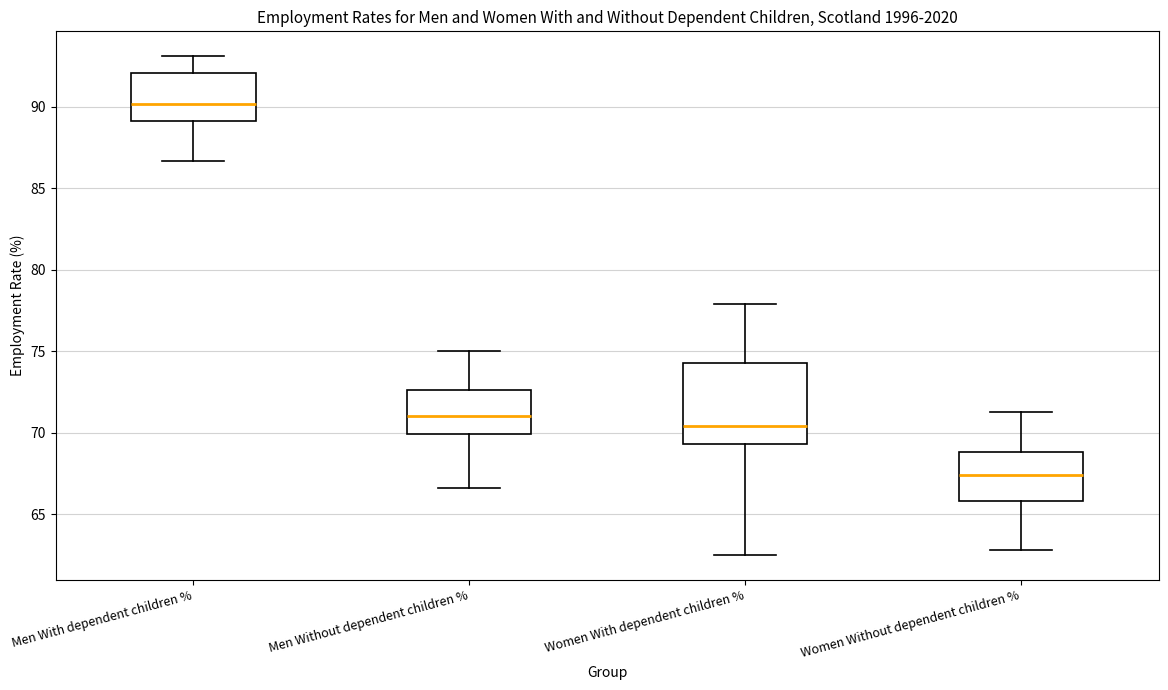

Which box's median line is the highest?

Men With dependent children %